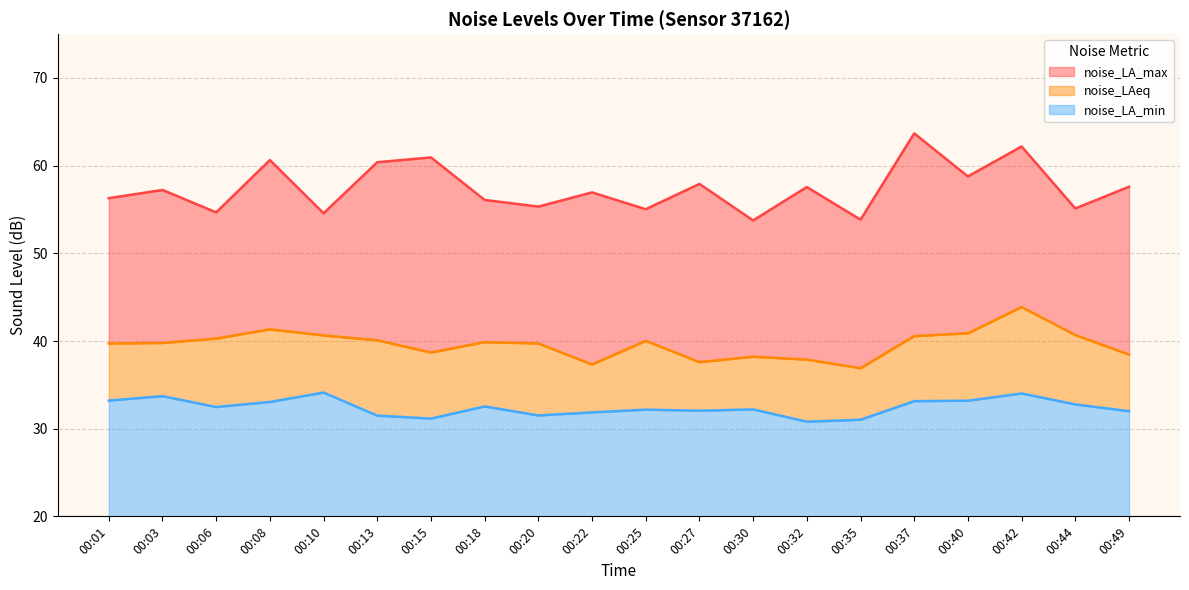

At which label does noise_LAeq reach its minimum?

00:35